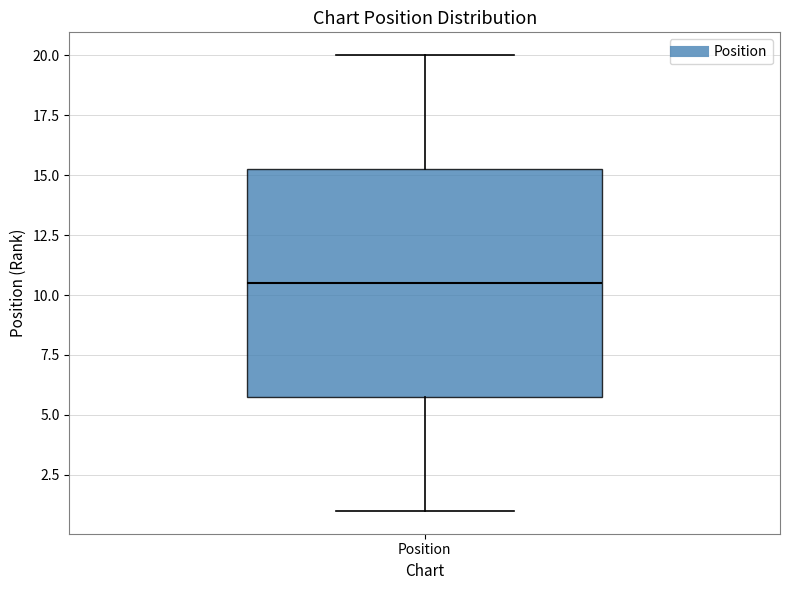

Read this box plot against the y-axis: the position of the median line, the range covered by the box, and the ends of both whiskers. The values are not printed on the chart, so give them approximately, as read against the axis.

median 10.5, box 6.0 to 15.5, whiskers 1.0 to 20.0